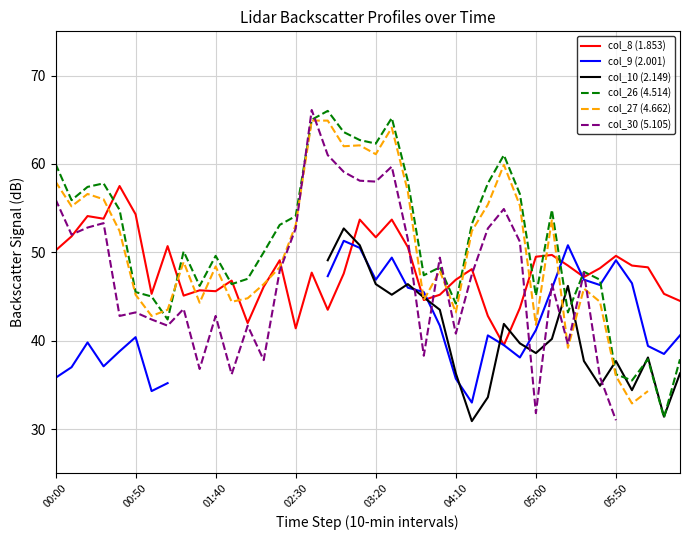

What is the minimum value for col_8 (1.853)?

39.5